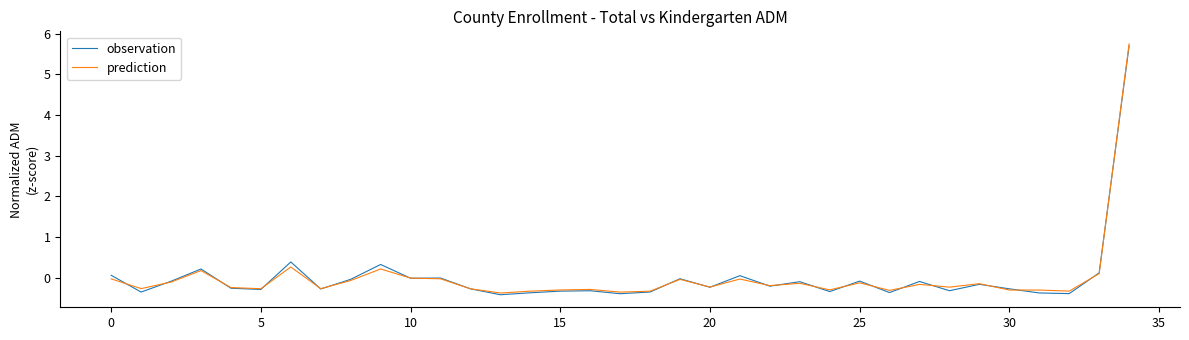

What is the highest value of the prediction series?

5.8